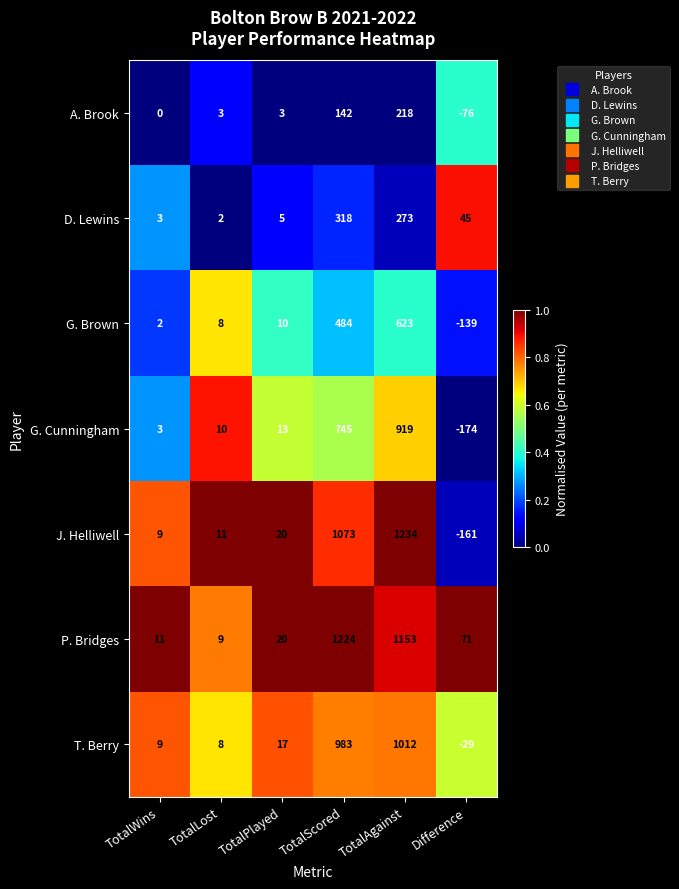

Is it true that J. Helliwell equals 1851 at TotalAgainst?

False